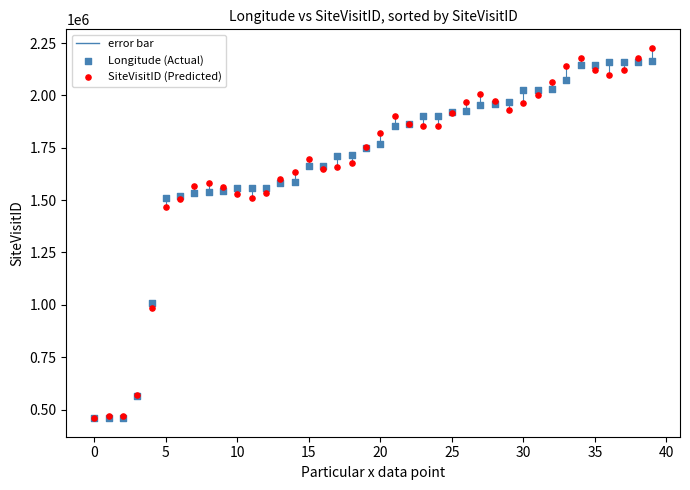

In the Longitude (Actual) series, what Y value is closest to 1311685?

1509929.0